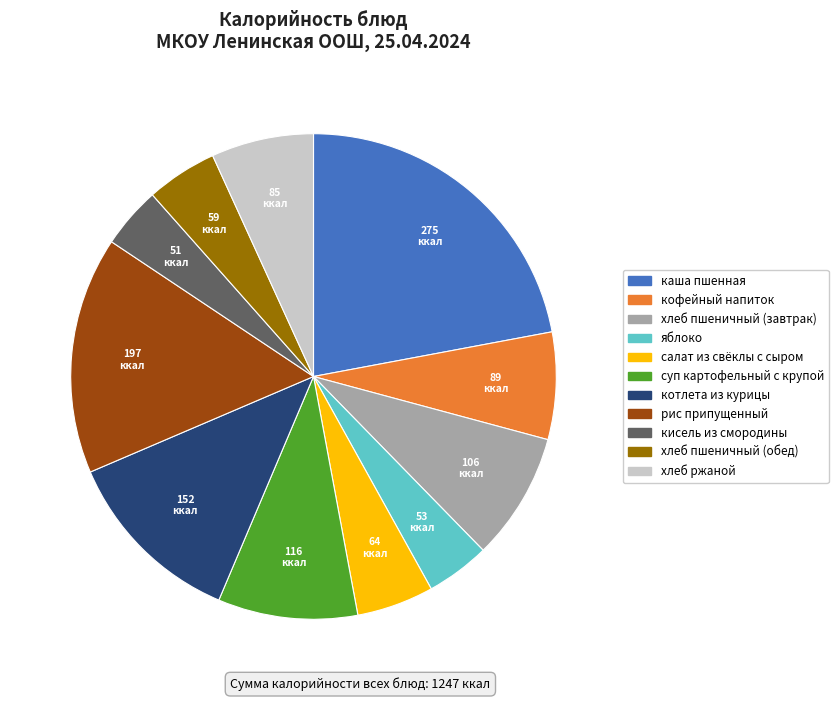

Which slice is the largest?

каша пшенная